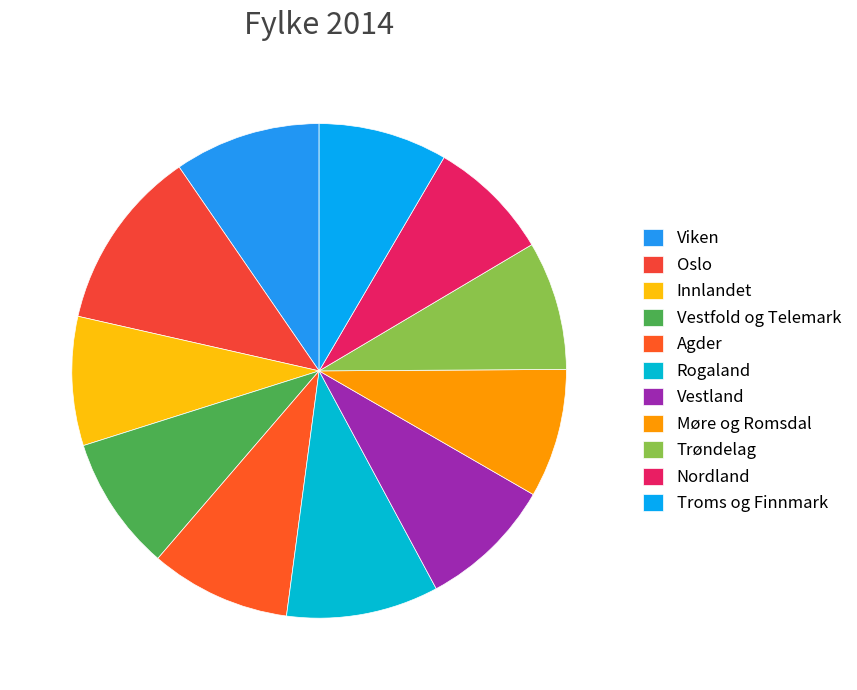

How many slices are in this pie chart?

11